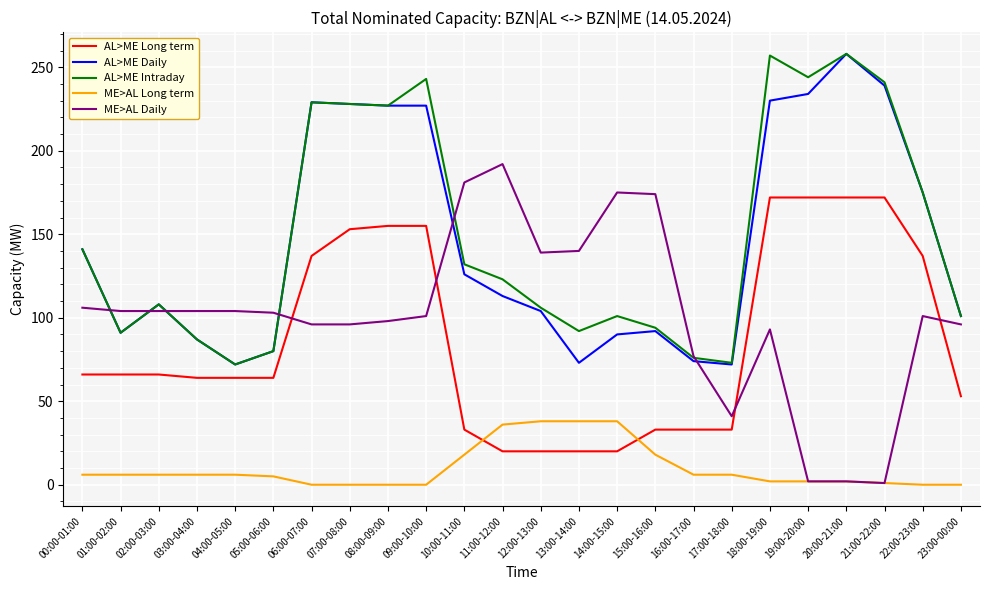

True or false: AL>ME Intraday and ME>AL Long term cross at least once.

False